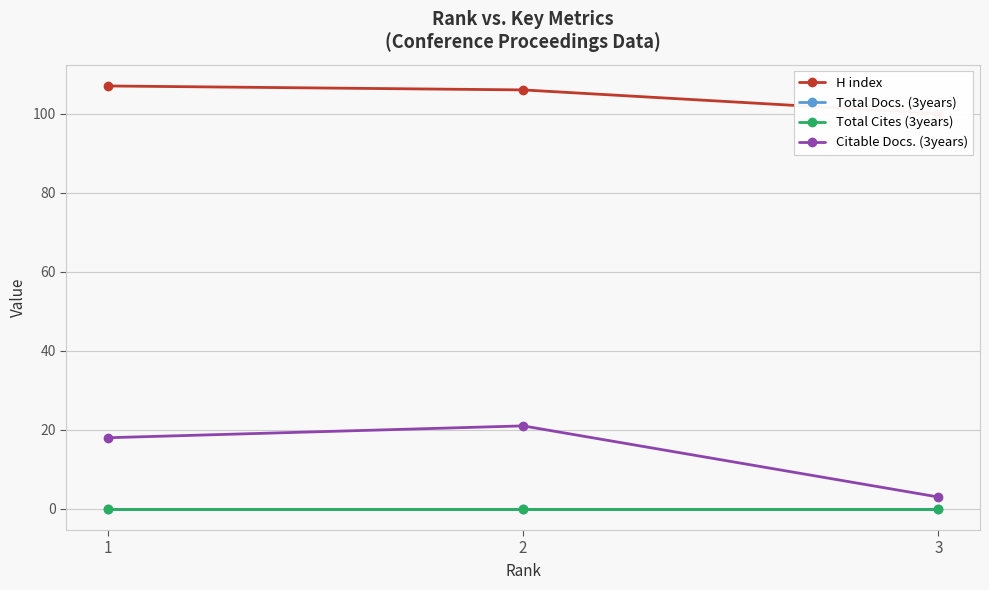

How many categories are shown in the chart?

3